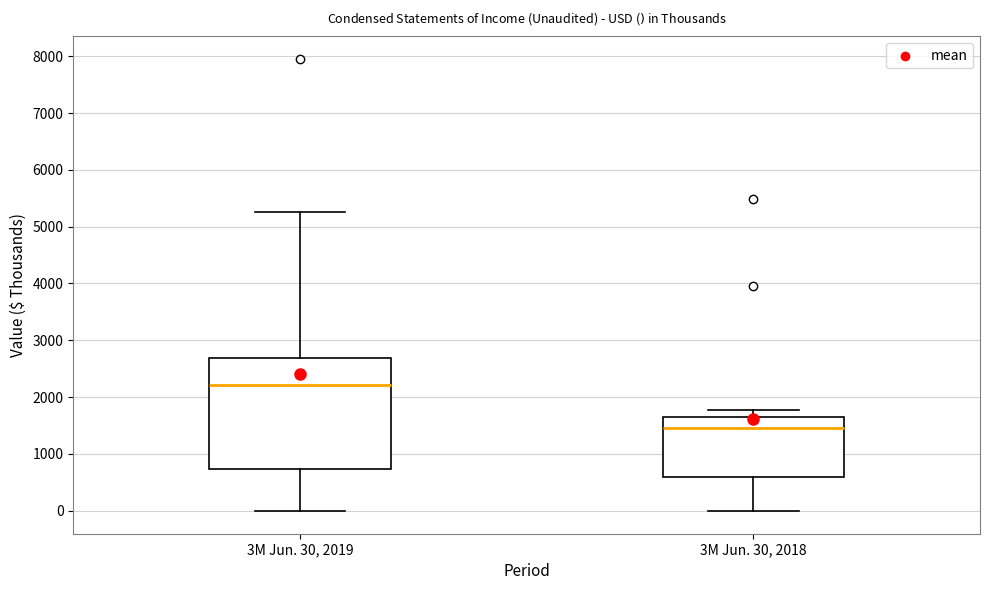

Where is the lower edge of the box for 3M Jun. 30, 2019 on the y-axis? The values are not printed on the chart, so give them approximately, as read against the axis.

700